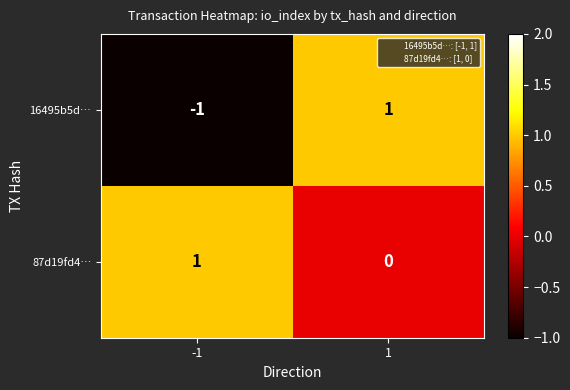

How many negative values does the 16495b5d… series have?

1